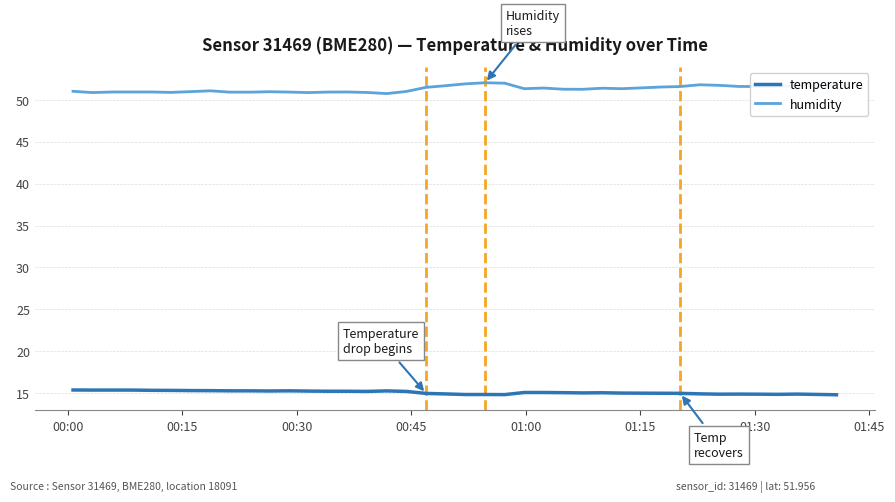

What is the difference between the maximum and minimum values in the humidity series?

1.3